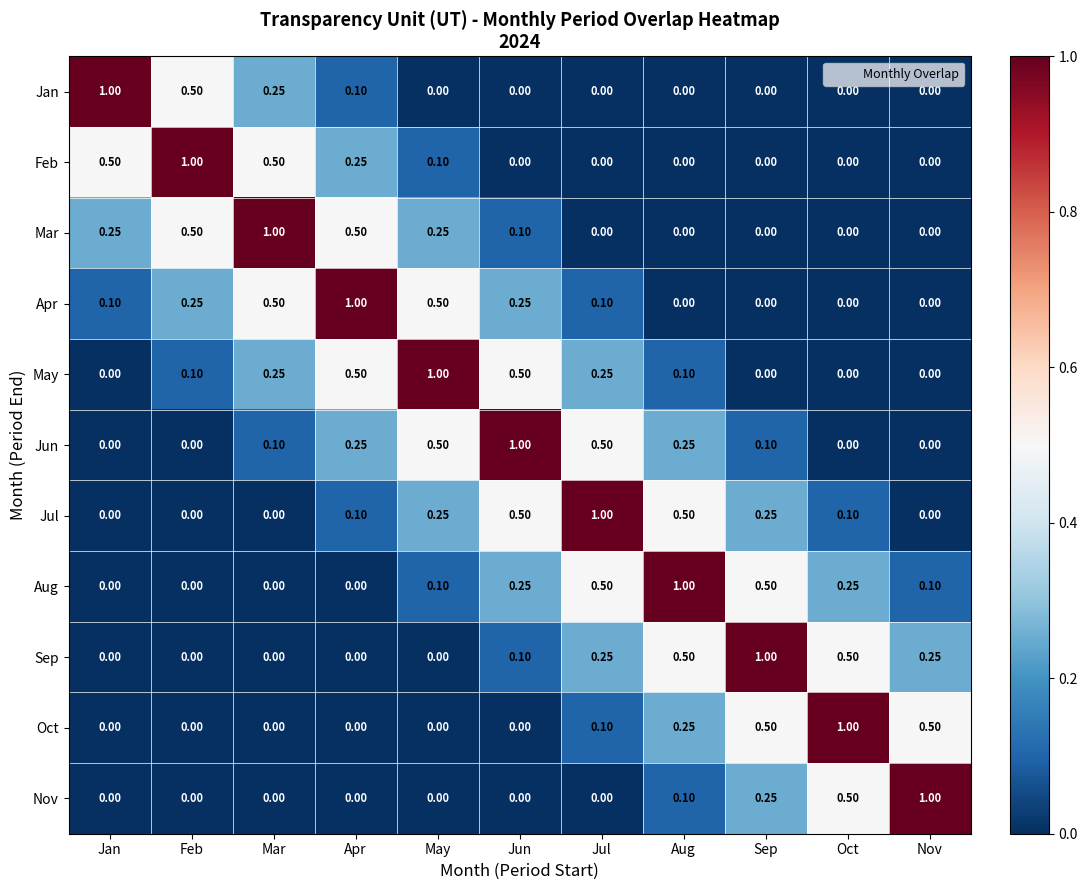

Reading right to left, transcribe all the data shown in this chart.

Jan: Nov=0.0	Oct=0.0	Sep=0.0	Aug=0.0	Jul=0.0	Jun=0.0	May=0.0	Apr=0.1	Mar=0.2	Feb=0.5	Jan=1.0
Feb: Nov=0.0	Oct=0.0	Sep=0.0	Aug=0.0	Jul=0.0	Jun=0.0	May=0.1	Apr=0.2	Mar=0.5	Feb=1.0	Jan=0.5
Mar: Nov=0.0	Oct=0.0	Sep=0.0	Aug=0.0	Jul=0.0	Jun=0.1	May=0.2	Apr=0.5	Mar=1.0	Feb=0.5	Jan=0.2
Apr: Nov=0.0	Oct=0.0	Sep=0.0	Aug=0.0	Jul=0.1	Jun=0.2	May=0.5	Apr=1.0	Mar=0.5	Feb=0.2	Jan=0.1
May: Nov=0.0	Oct=0.0	Sep=0.0	Aug=0.1	Jul=0.2	Jun=0.5	May=1.0	Apr=0.5	Mar=0.2	Feb=0.1	Jan=0.0
Jun: Nov=0.0	Oct=0.0	Sep=0.1	Aug=0.2	Jul=0.5	Jun=1.0	May=0.5	Apr=0.2	Mar=0.1	Feb=0.0	Jan=0.0
Jul: Nov=0.0	Oct=0.1	Sep=0.2	Aug=0.5	Jul=1.0	Jun=0.5	May=0.2	Apr=0.1	Mar=0.0	Feb=0.0	Jan=0.0
Aug: Nov=0.1	Oct=0.2	Sep=0.5	Aug=1.0	Jul=0.5	Jun=0.2	May=0.1	Apr=0.0	Mar=0.0	Feb=0.0	Jan=0.0
Sep: Nov=0.2	Oct=0.5	Sep=1.0	Aug=0.5	Jul=0.2	Jun=0.1	May=0.0	Apr=0.0	Mar=0.0	Feb=0.0	Jan=0.0
Oct: Nov=0.5	Oct=1.0	Sep=0.5	Aug=0.2	Jul=0.1	Jun=0.0	May=0.0	Apr=0.0	Mar=0.0	Feb=0.0	Jan=0.0
Nov: Nov=1.0	Oct=0.5	Sep=0.2	Aug=0.1	Jul=0.0	Jun=0.0	May=0.0	Apr=0.0	Mar=0.0	Feb=0.0	Jan=0.0